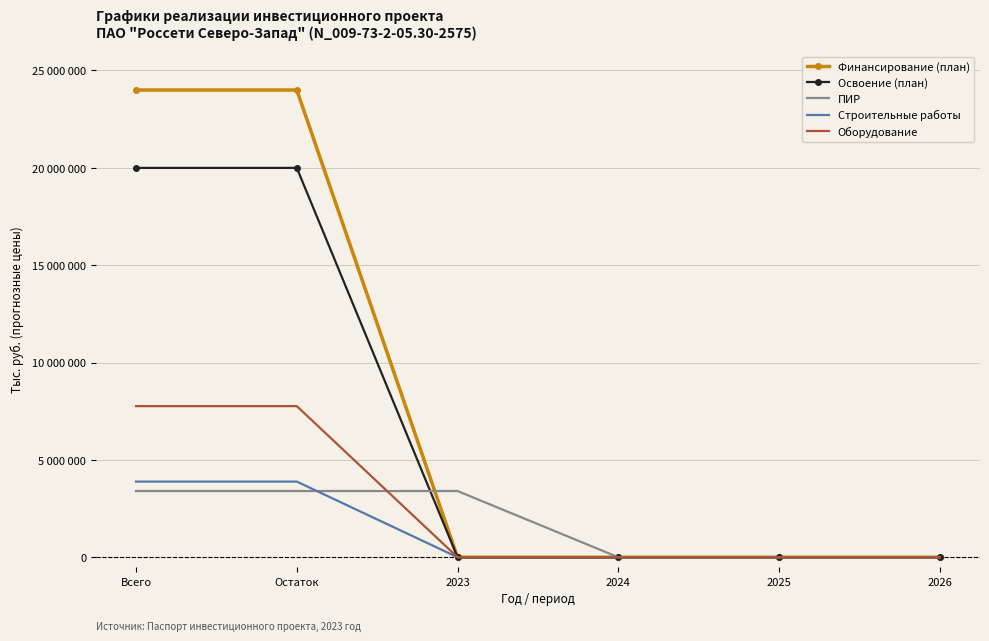

Between 2024 and 2026, which series saw the biggest shift?

Финансирование (план)